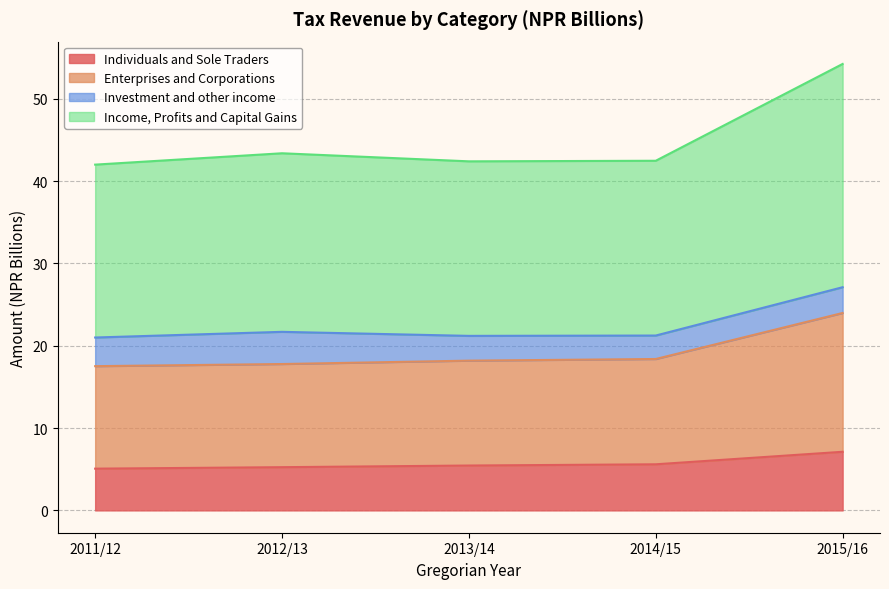

Which category has the highest value in the Individuals and Sole Traders series?

2015/16